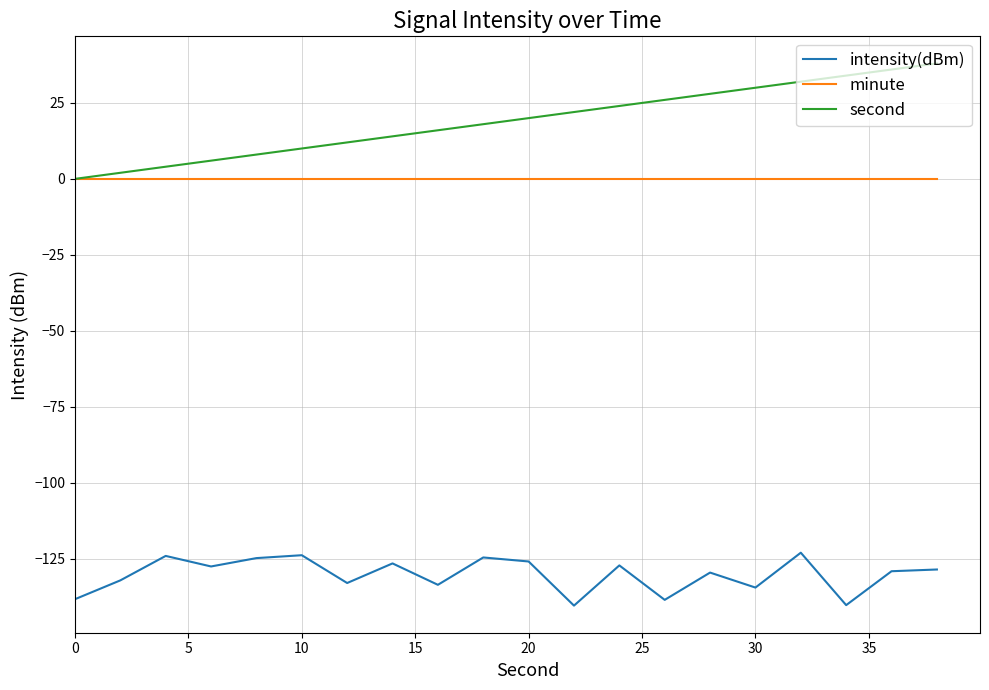

Rank the series by their maximum value, from highest to lowest.

second, minute, intensity(dBm)